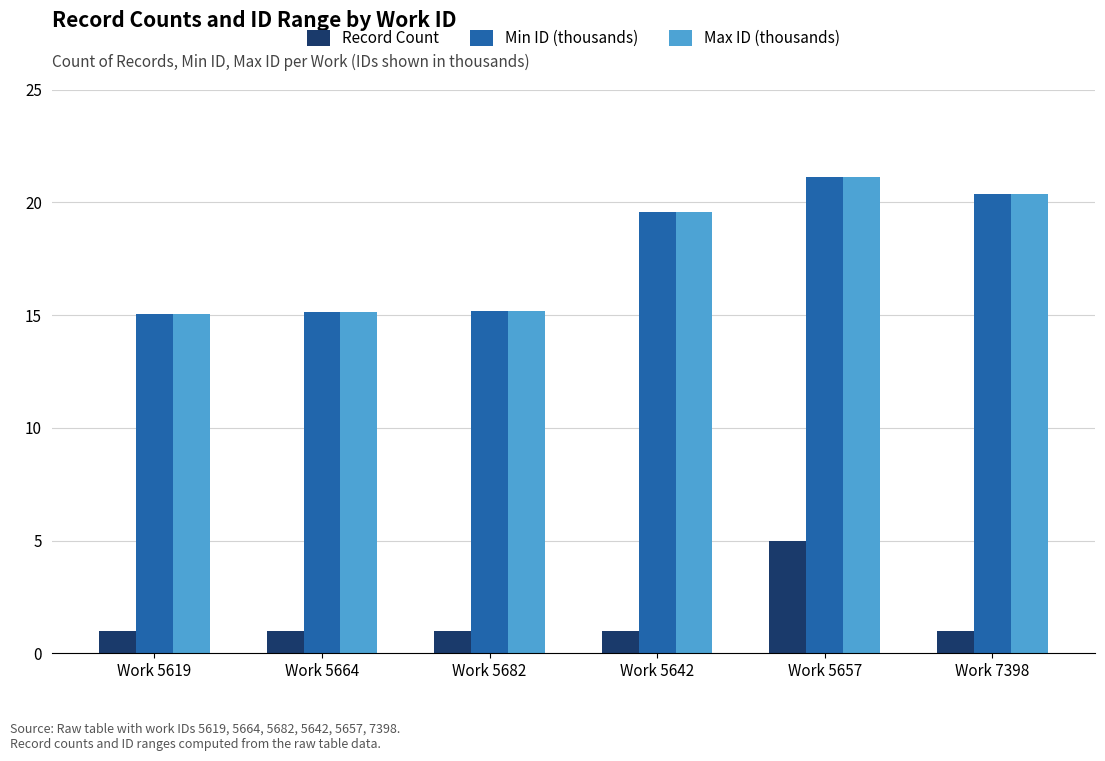

Which category has the highest value in the Min ID (thousands) series?

Work 5657